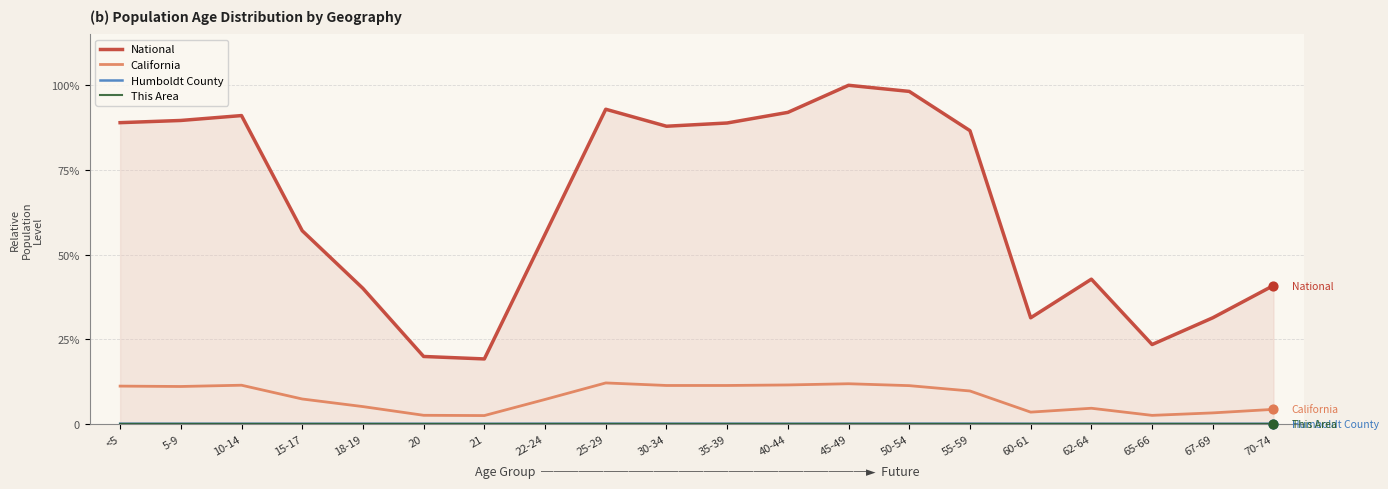

Is the value of National at 50-54 greater than the value of California at 22-24?

Yes